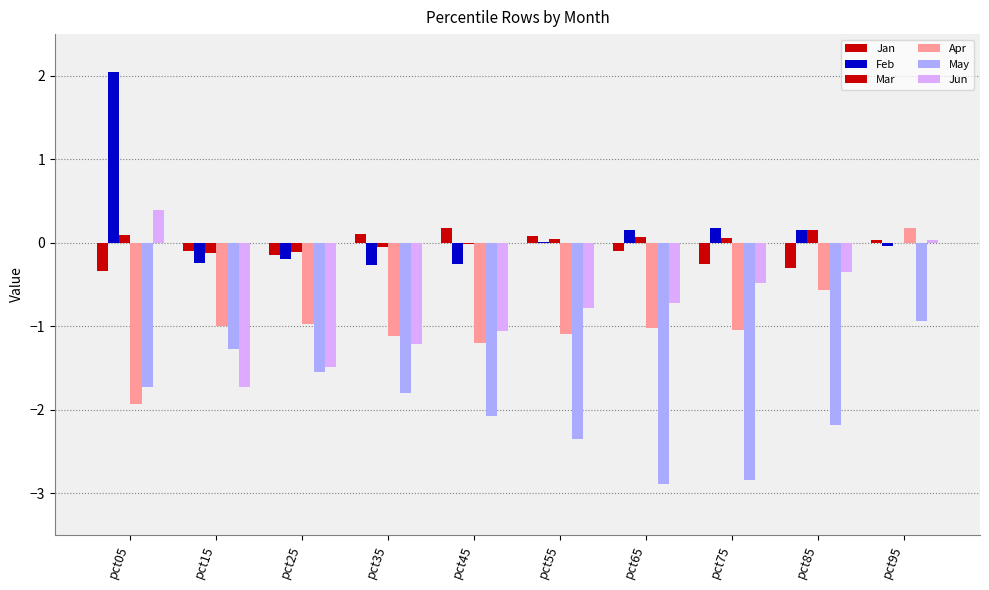

Which series has the widest spread of values?

Feb